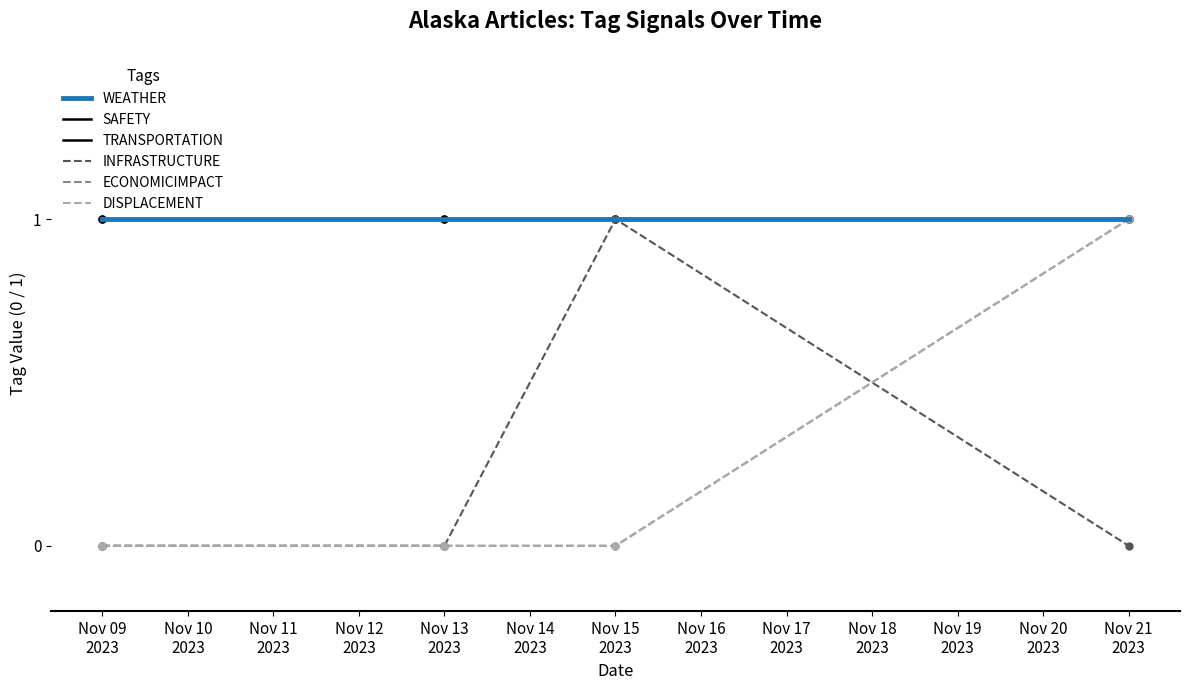

Which series has the largest range (max minus min)?

INFRASTRUCTURE